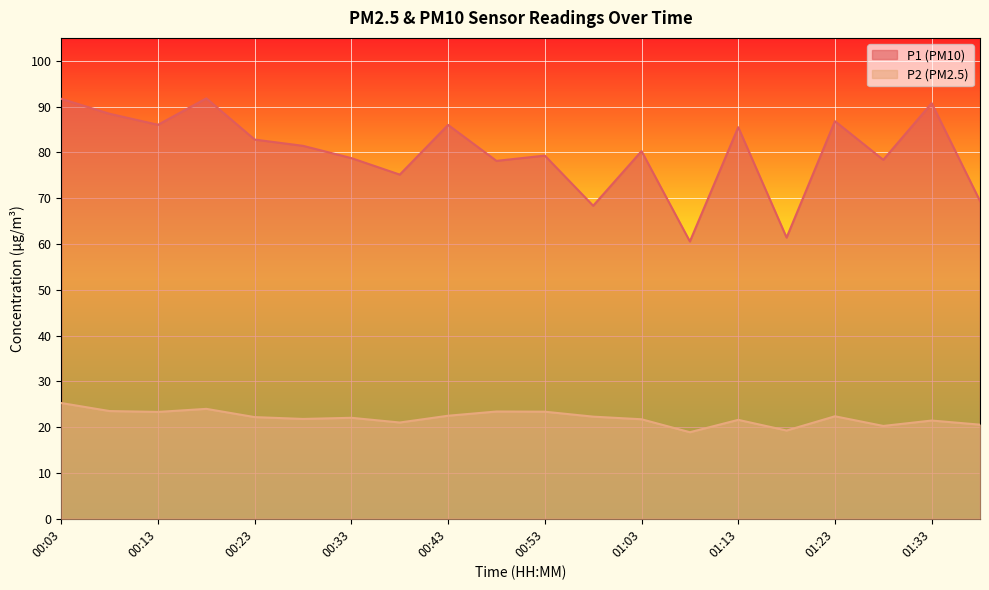

What is the highest value of the P2 series?

25.3